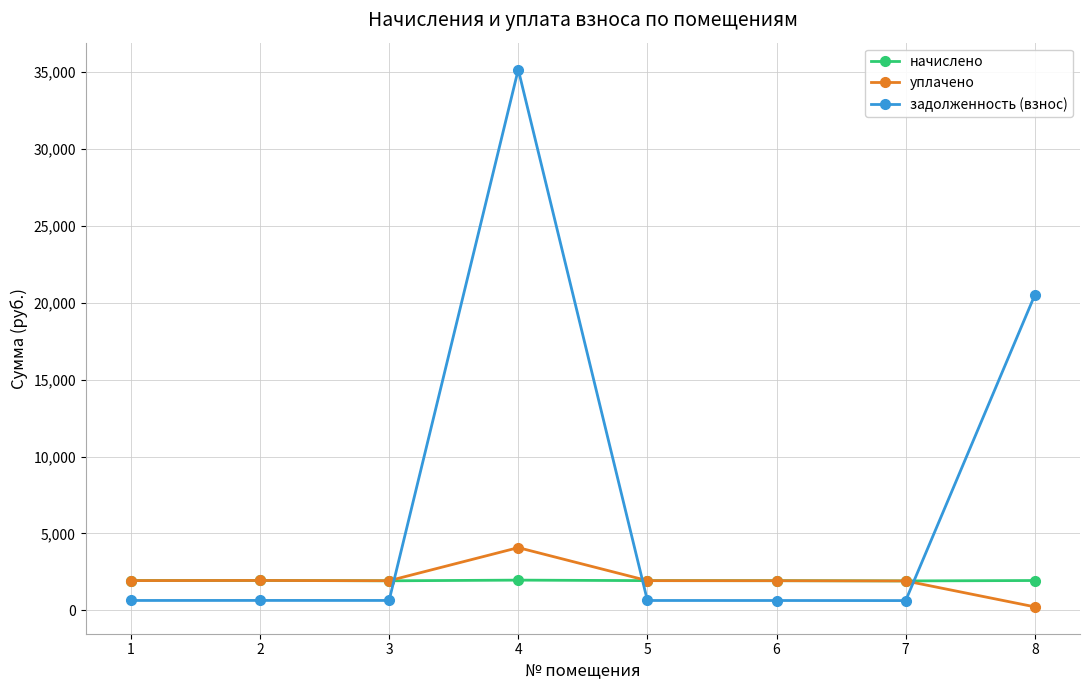

What is the greatest value displayed?

35161.2